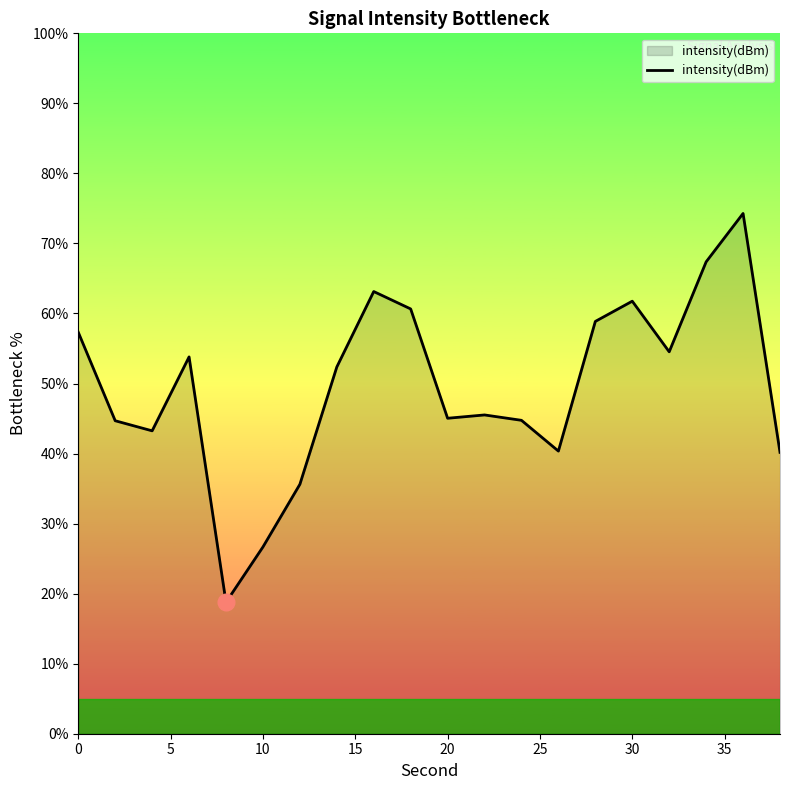

What is the difference between the maximum and minimum values?

55.5